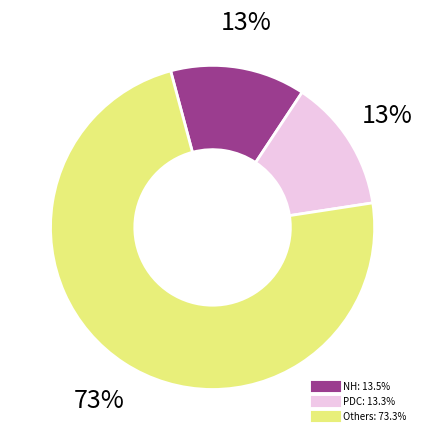

Is there a majority slice in this chart?

Yes